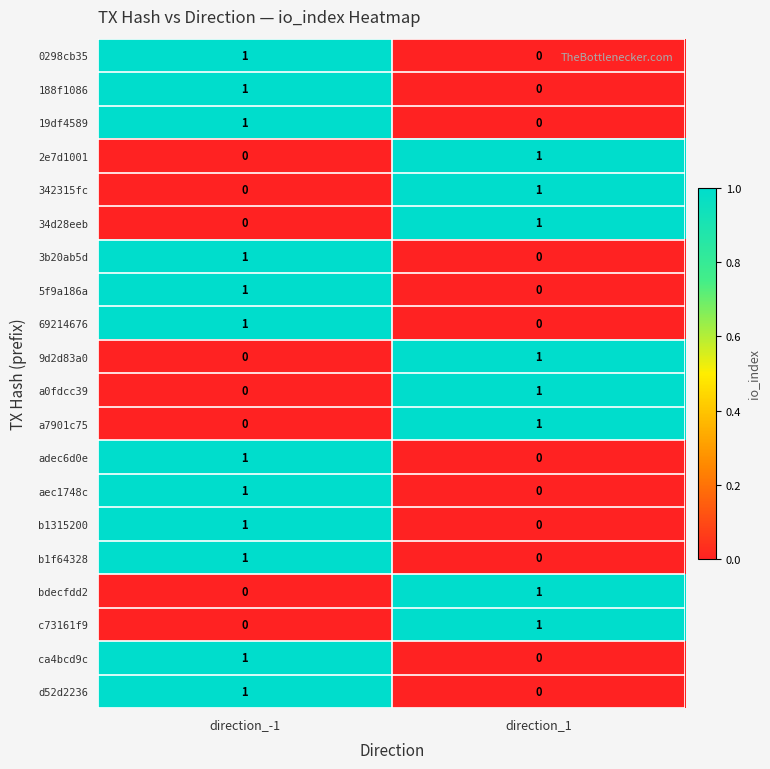

Is the value of d52d2236 at direction_-1 greater than the value of b1f64328 at direction_1?

Yes